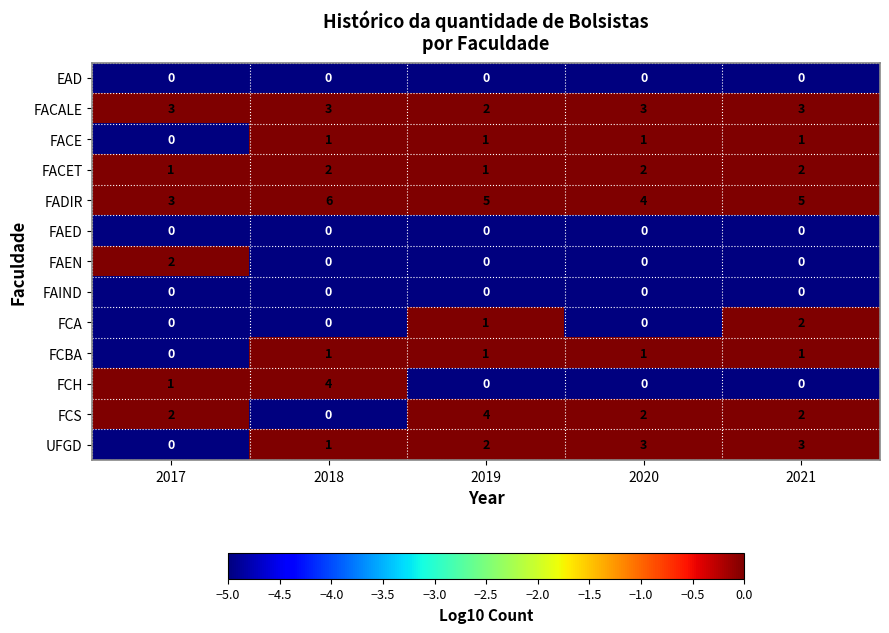

What is the minimum value shown in the chart?

0